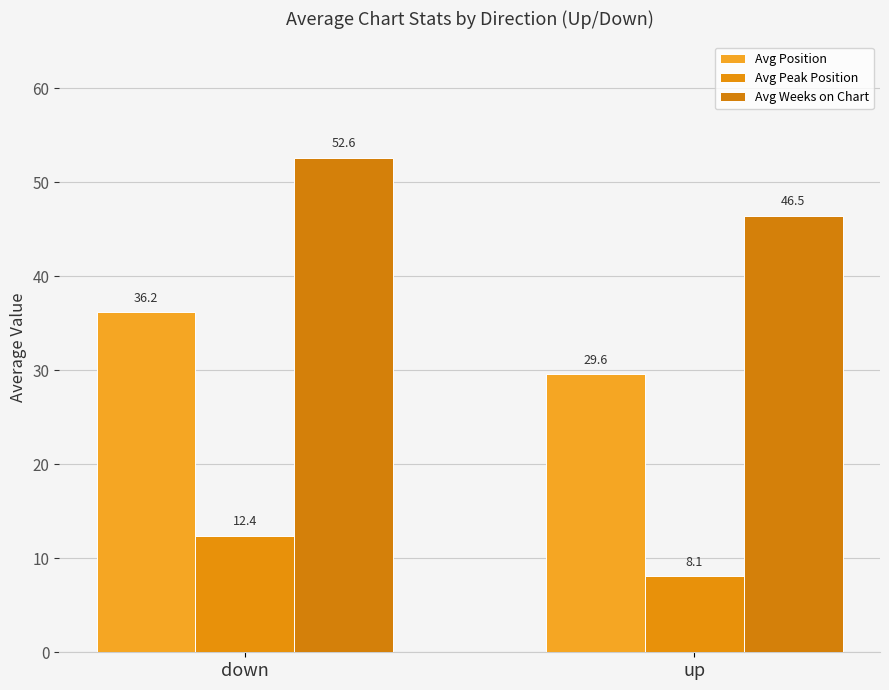

How many bars are there in total?

6